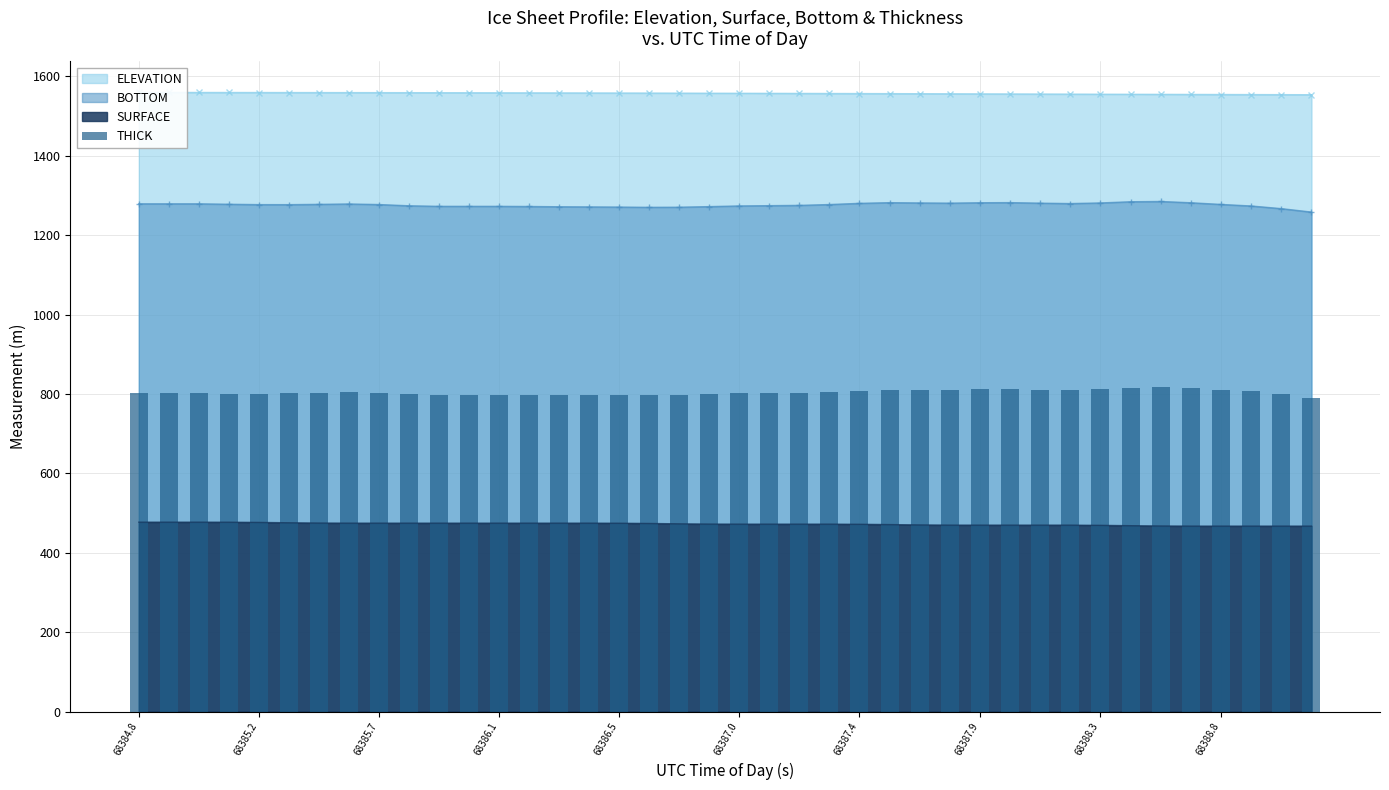

What is the lowest value of the BOTTOM series?

1258.3